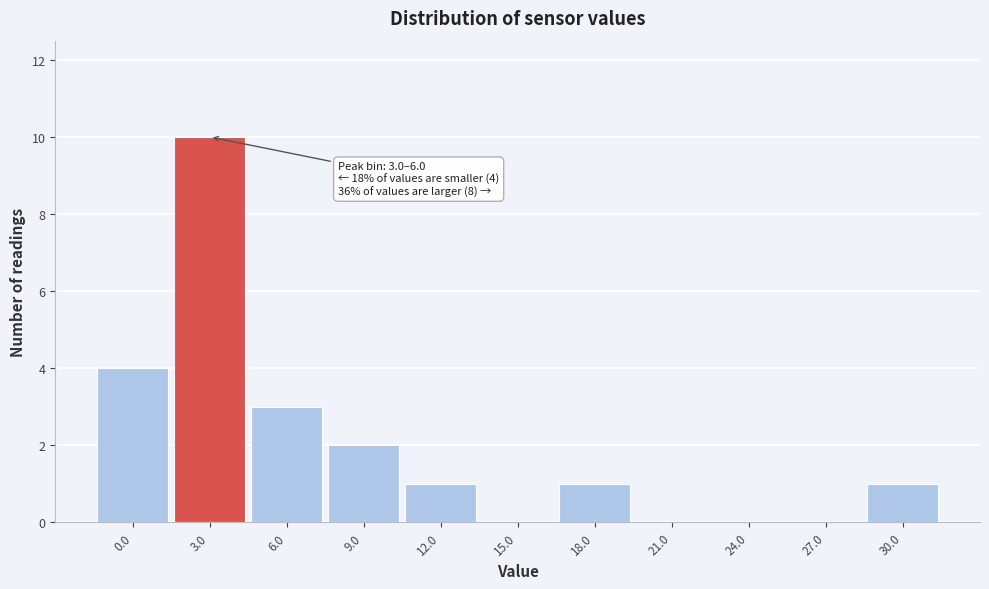

Reading left to right, list all the values displayed in this chart.

0.0=4	3.0=10	6.0=3	9.0=2	12.0=1	15.0=0	18.0=1	21.0=0	24.0=0	27.0=0	30.0=1